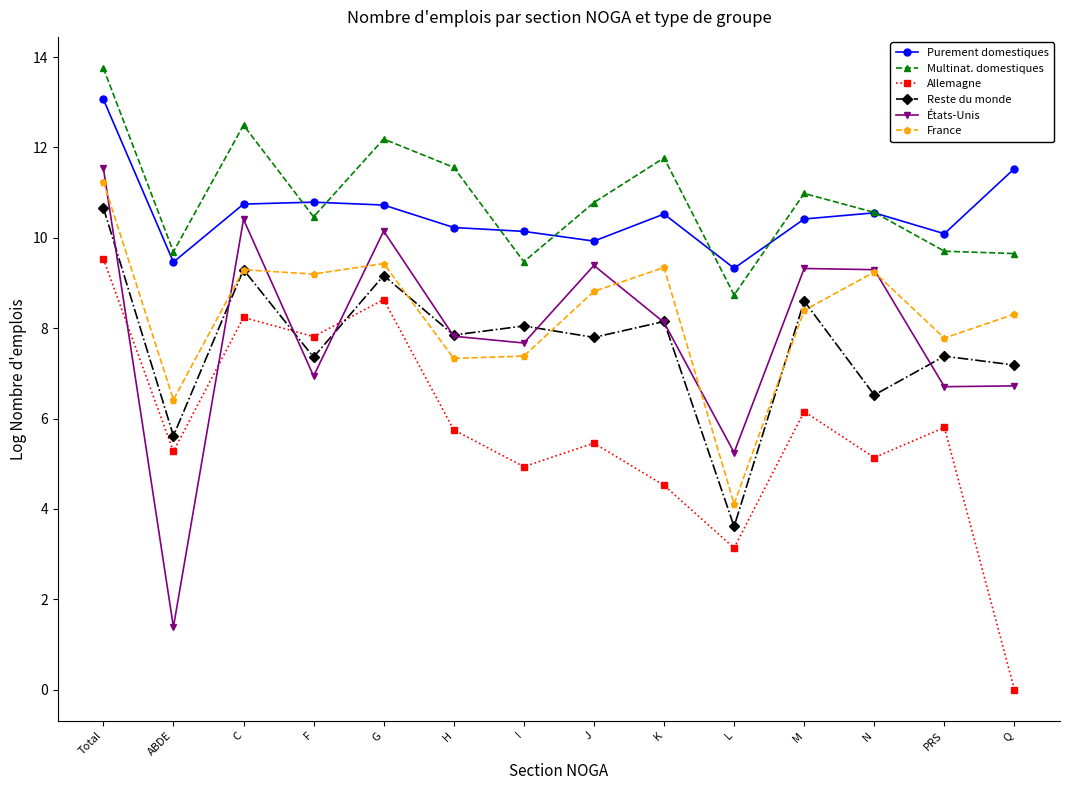

What is the label of the 8th point from the left?

J